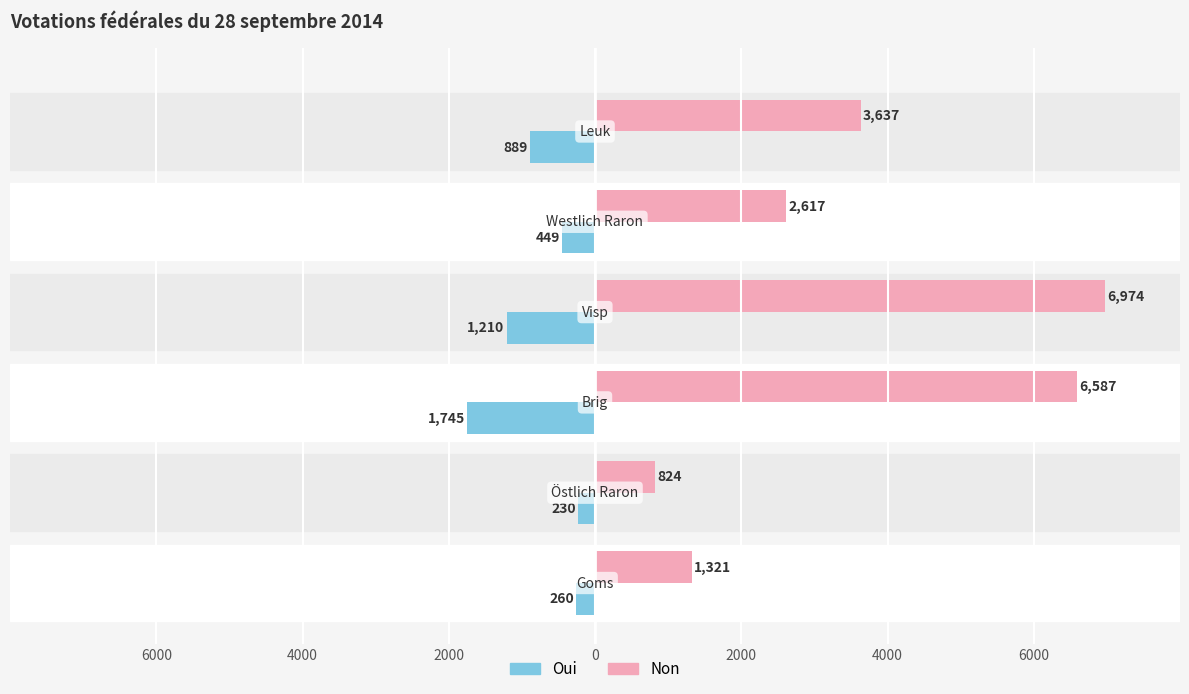

At how many categories does at least one series exceed 6230?

2